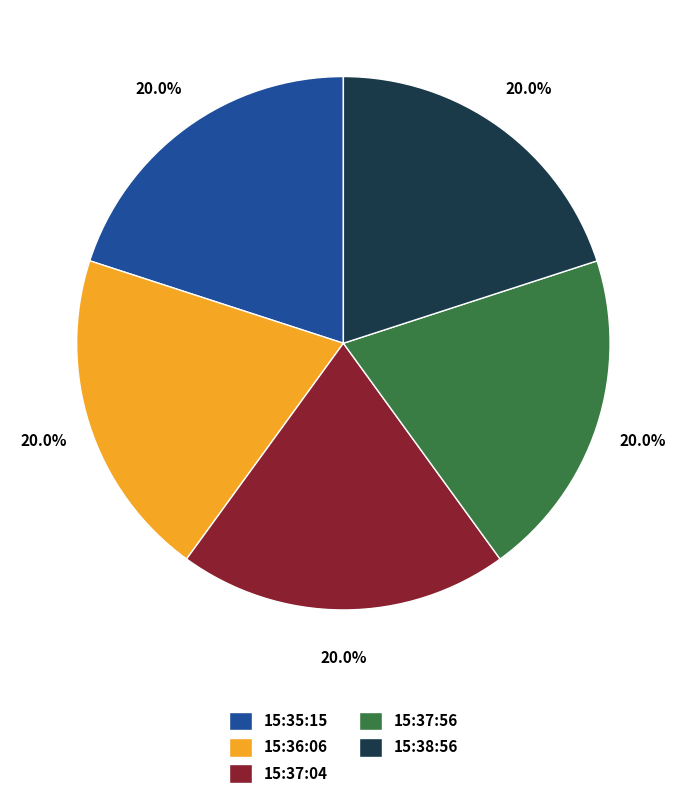

Does any single category account for the majority?

No